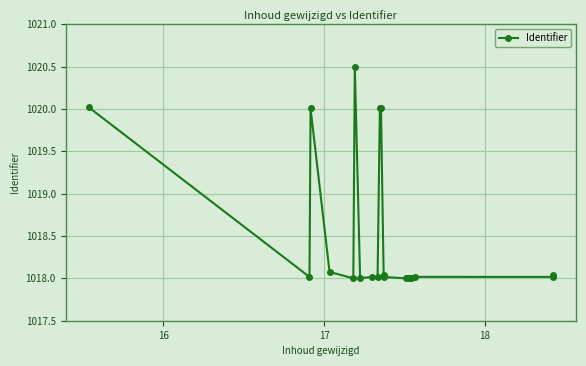

What is the smallest value displayed?

1018.0